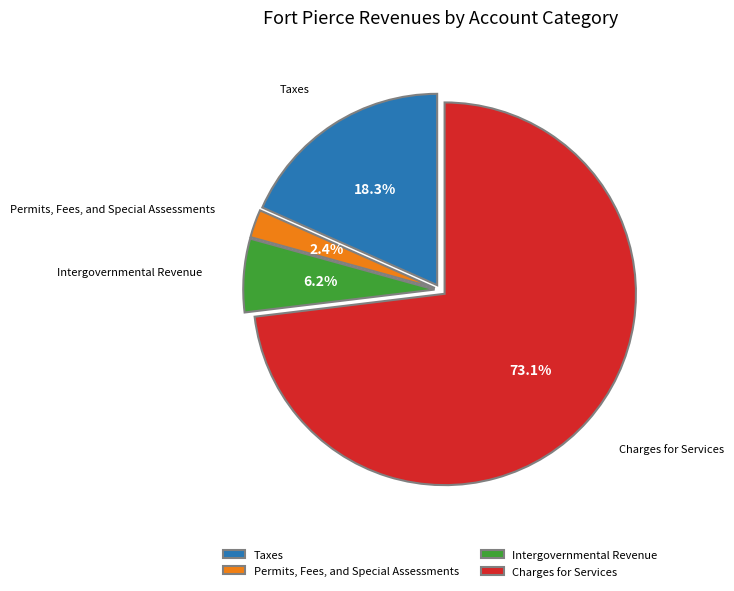

What percentage is NOT represented by Charges for Services?

26.9%